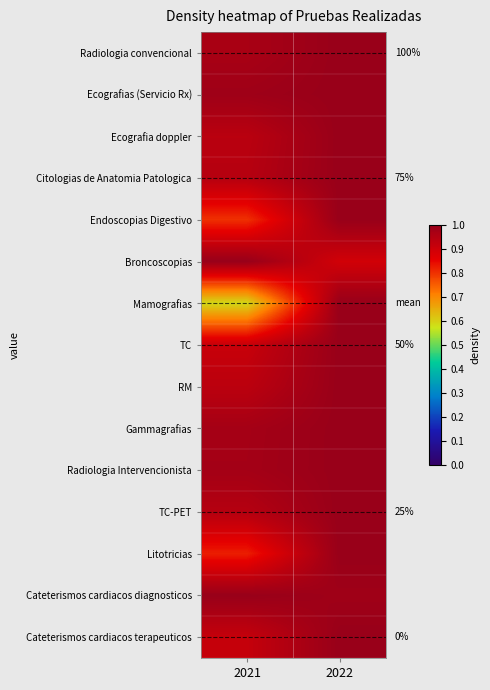

Which series has the widest spread of values?

Mamografias